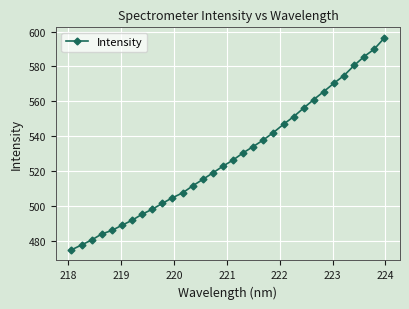

What is the average value?

528.6